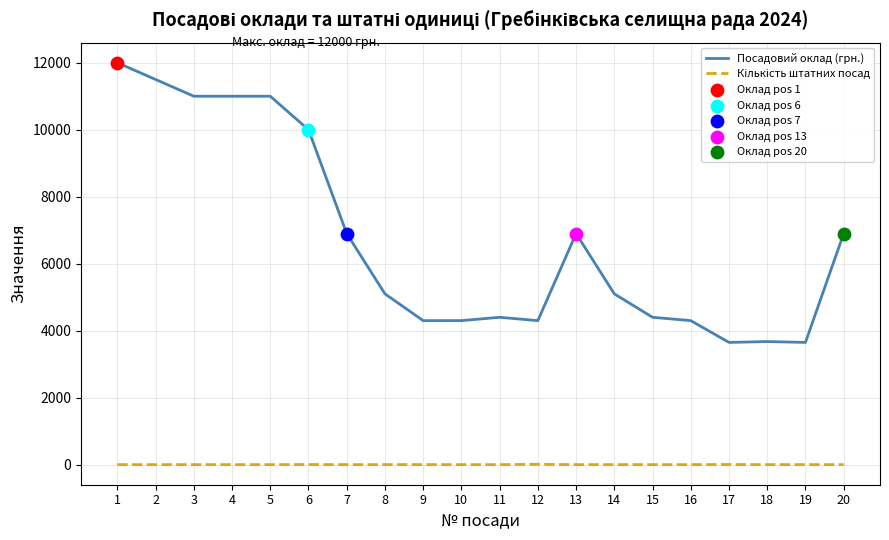

Which series has the largest total across all categories?

Посадовий оклад (грн.)